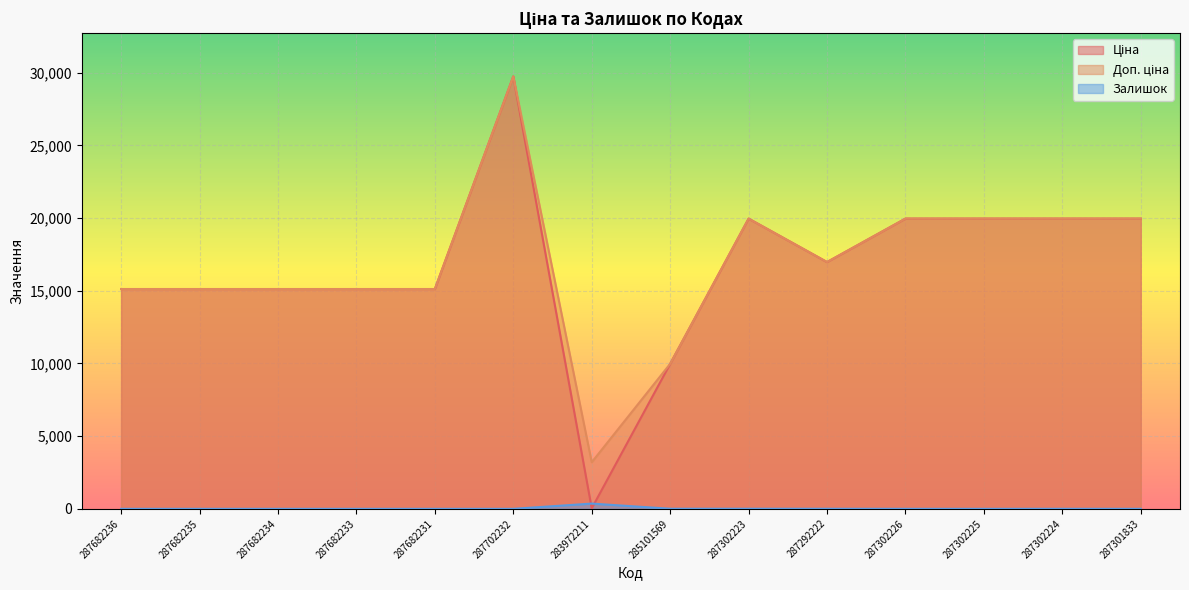

List the labels in order of Ціна value, largest first.

287702232, 287302223, 287302226, 287302225, 287302224, 287301833, 287292222, 287682236, 287682235, 287682234, 287682233, 287682231, 285101569, 283972211